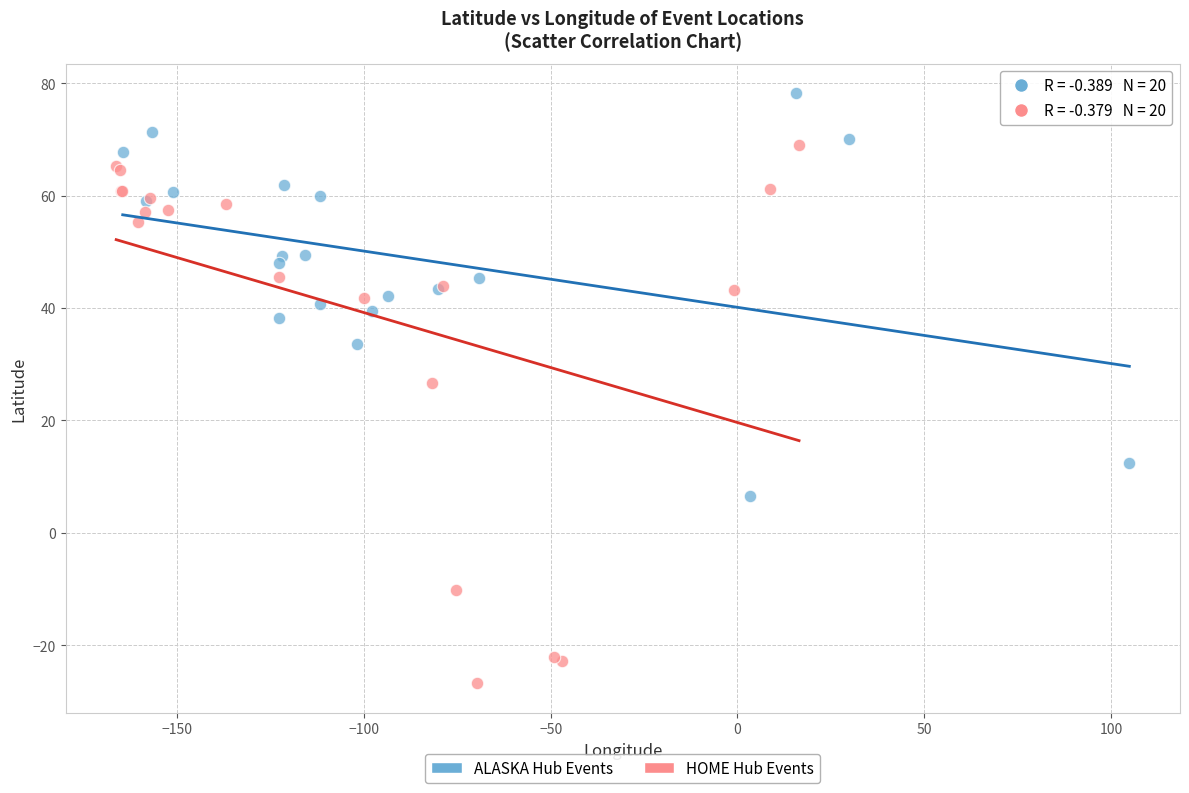

Which series reaches the minimum Y coordinate?

HOME Hub Events